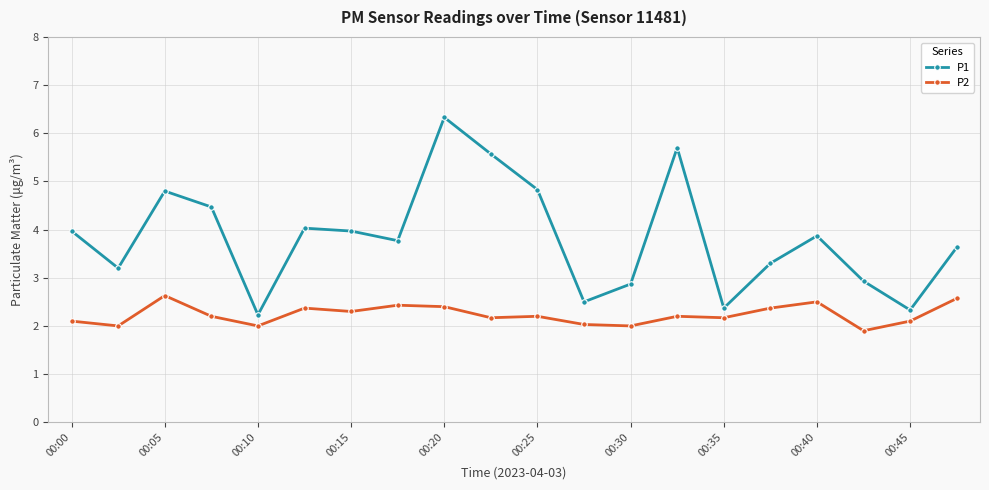

Which series has the largest range (max minus min)?

P1